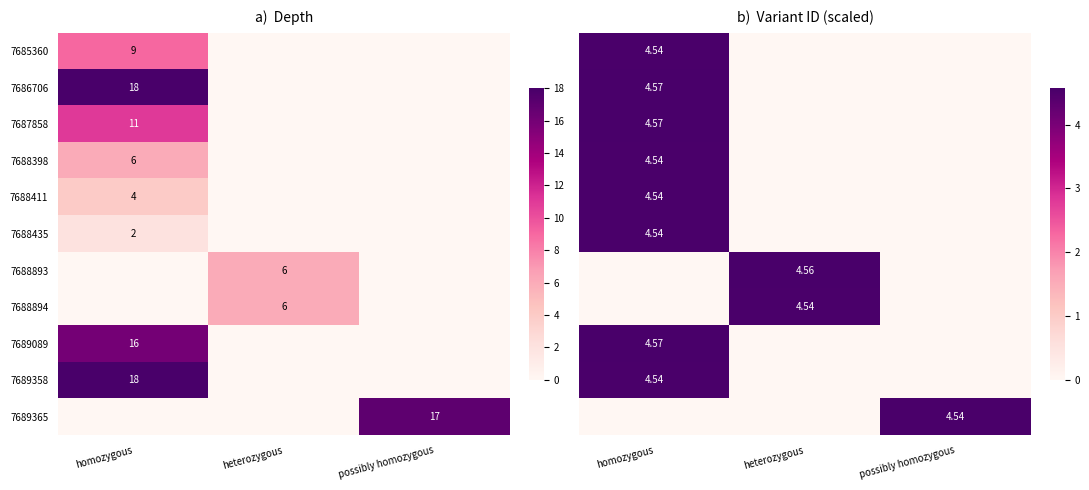

True or false: 7687858 has a value of 3 at homozygous.

False